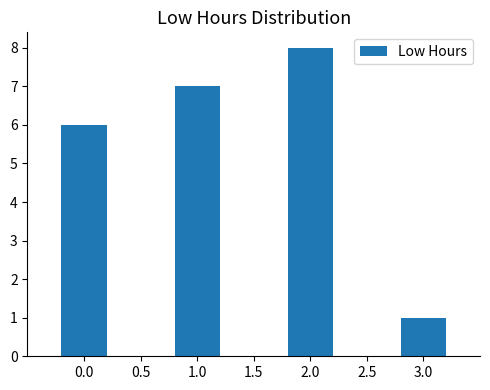

Count the values in the range 6 to 8.

3